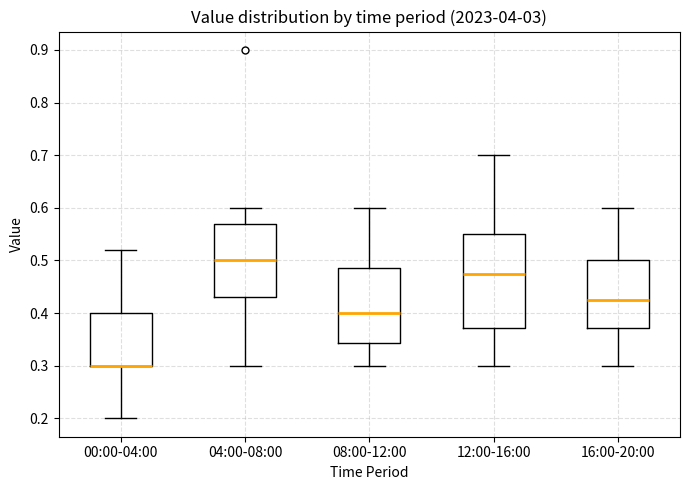

Reading left to right, transcribe this box plot: for each box, give where its median line is, the range the box spans, and where its two whiskers end, as read against the y-axis. The values are not printed on the chart, so give them approximately, as read against the axis.

00:00-04:00: median 0.30 (drawn on the box's lower edge), box 0.30 to 0.40, whiskers 0.20 to 0.52
04:00-08:00: median 0.50, box 0.43 to 0.57, whiskers 0.30 to 0.60
08:00-12:00: median 0.40, box 0.34 to 0.49, whiskers 0.30 to 0.60
12:00-16:00: median 0.48, box 0.37 to 0.55, whiskers 0.30 to 0.70
16:00-20:00: median 0.43, box 0.37 to 0.50, whiskers 0.30 to 0.60